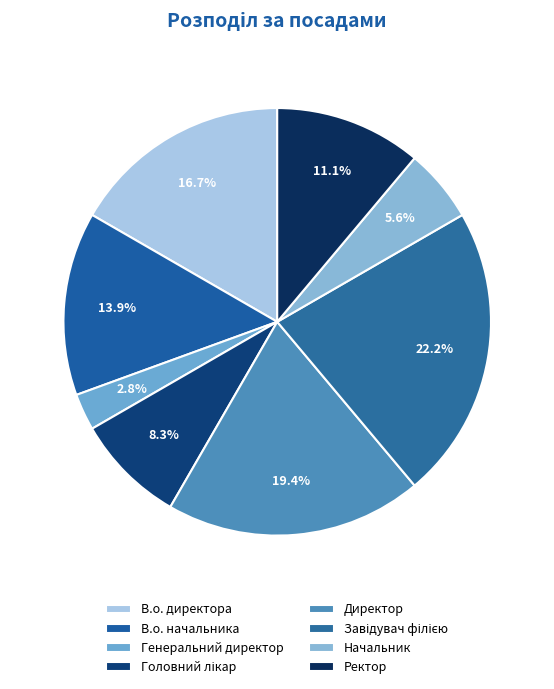

Does Директор account for over 50% of the chart?

No